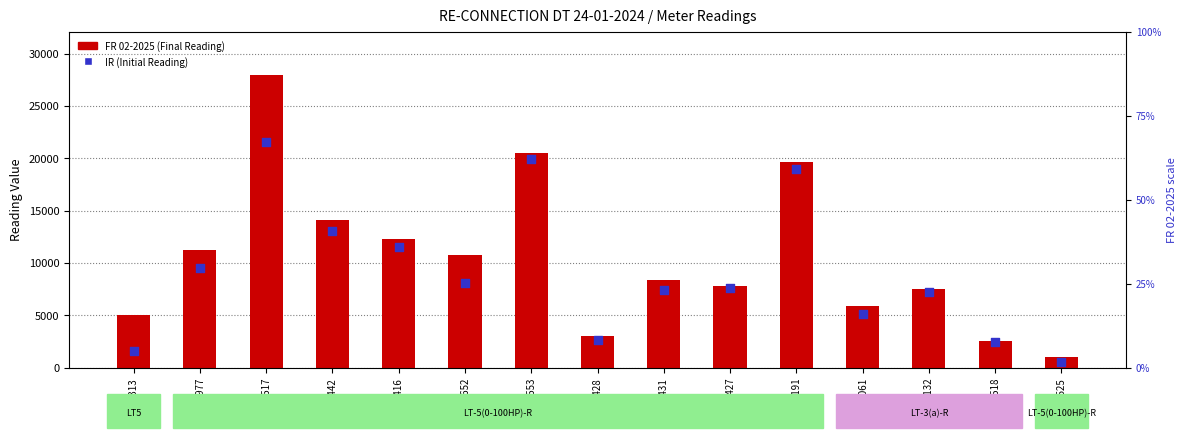

Which series contains the lowest Y value?

IR